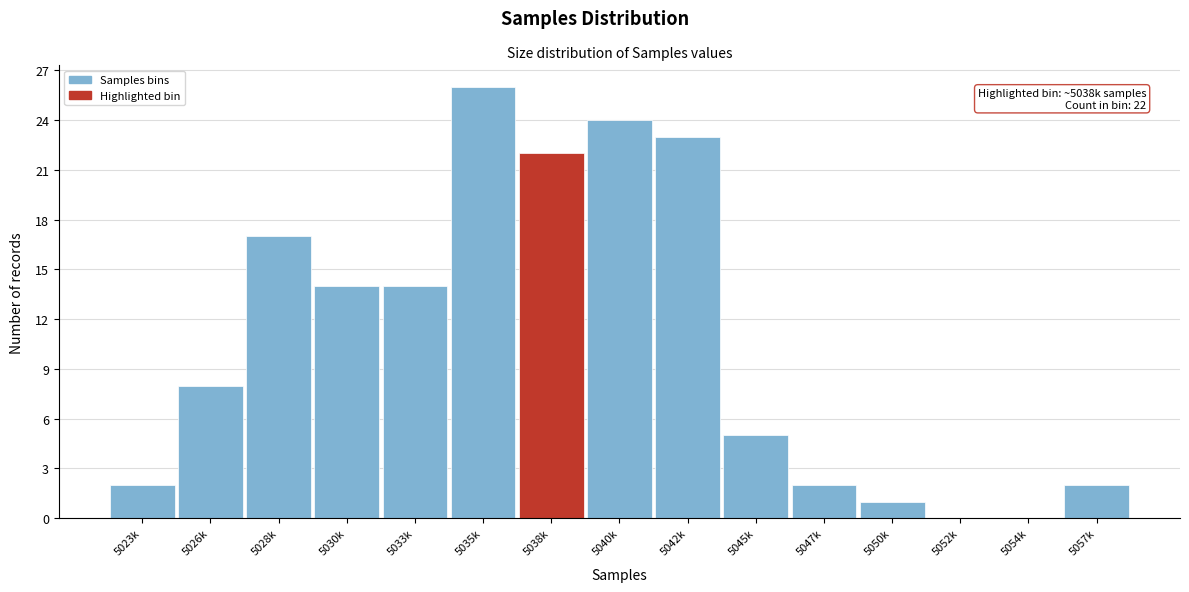

Reading left to right, extract all data points from this chart.

5023k=2	5026k=8	5028k=17	5030k=14	5033k=14	5035k=26	5038k=22	5040k=24	5042k=23	5045k=5	5047k=2	5050k=1	5052k=0	5054k=0	5057k=2